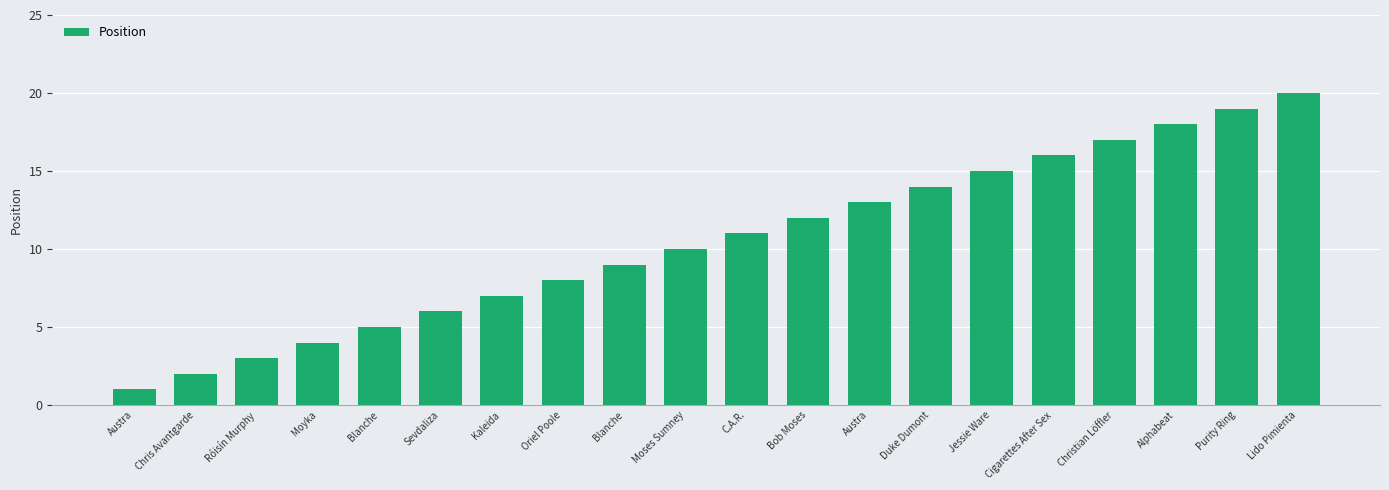

What is the difference between the values at Sevdaliza and Moyka?

2